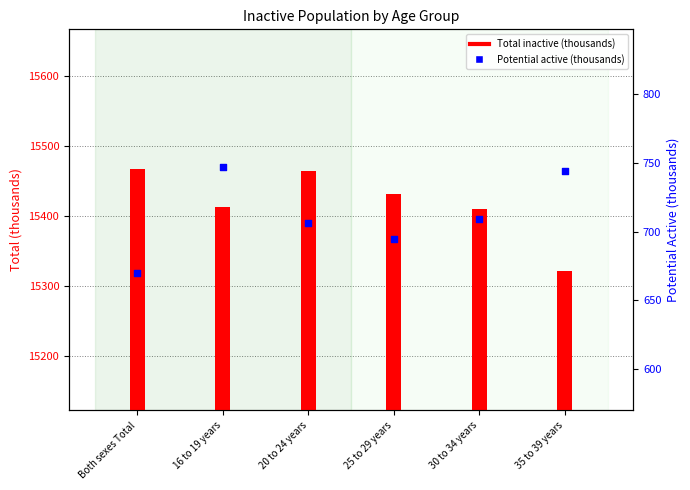

At which category is the sum across all series the highest?

20 to 24 years